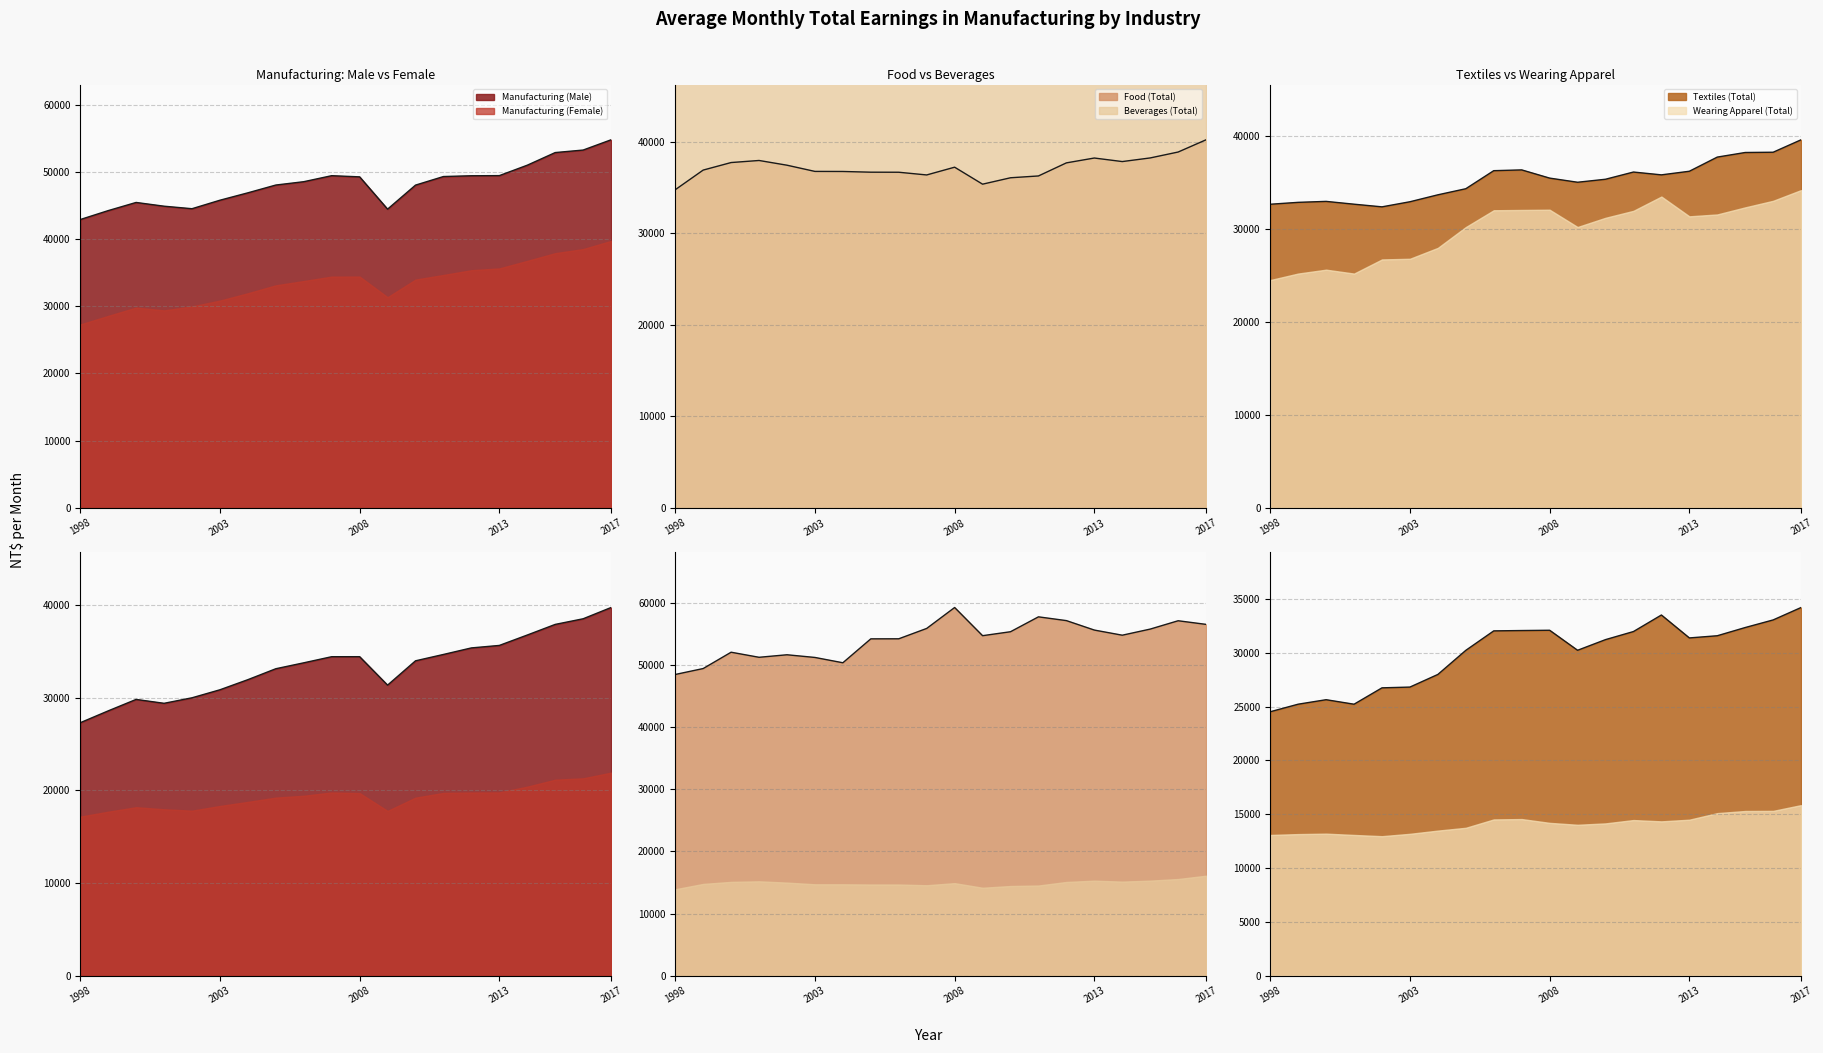

True or false: Manufacturing (Male) and Beverages (Total) intersect in this chart.

False